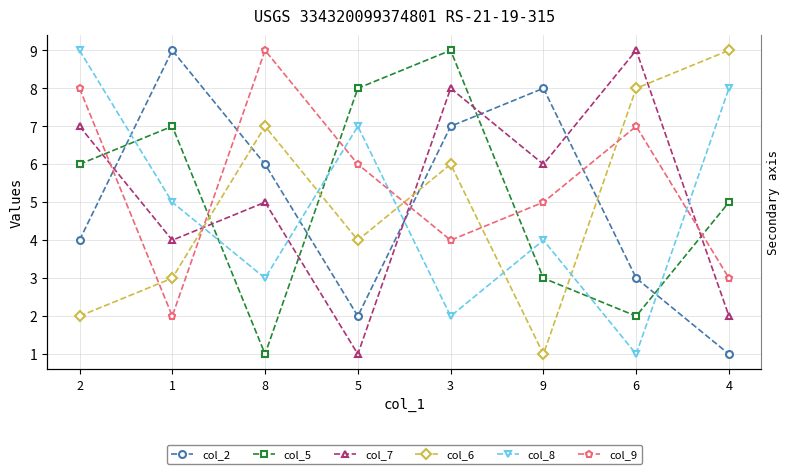

Where do col_7 and col_8 first cross each other?

1 and 8